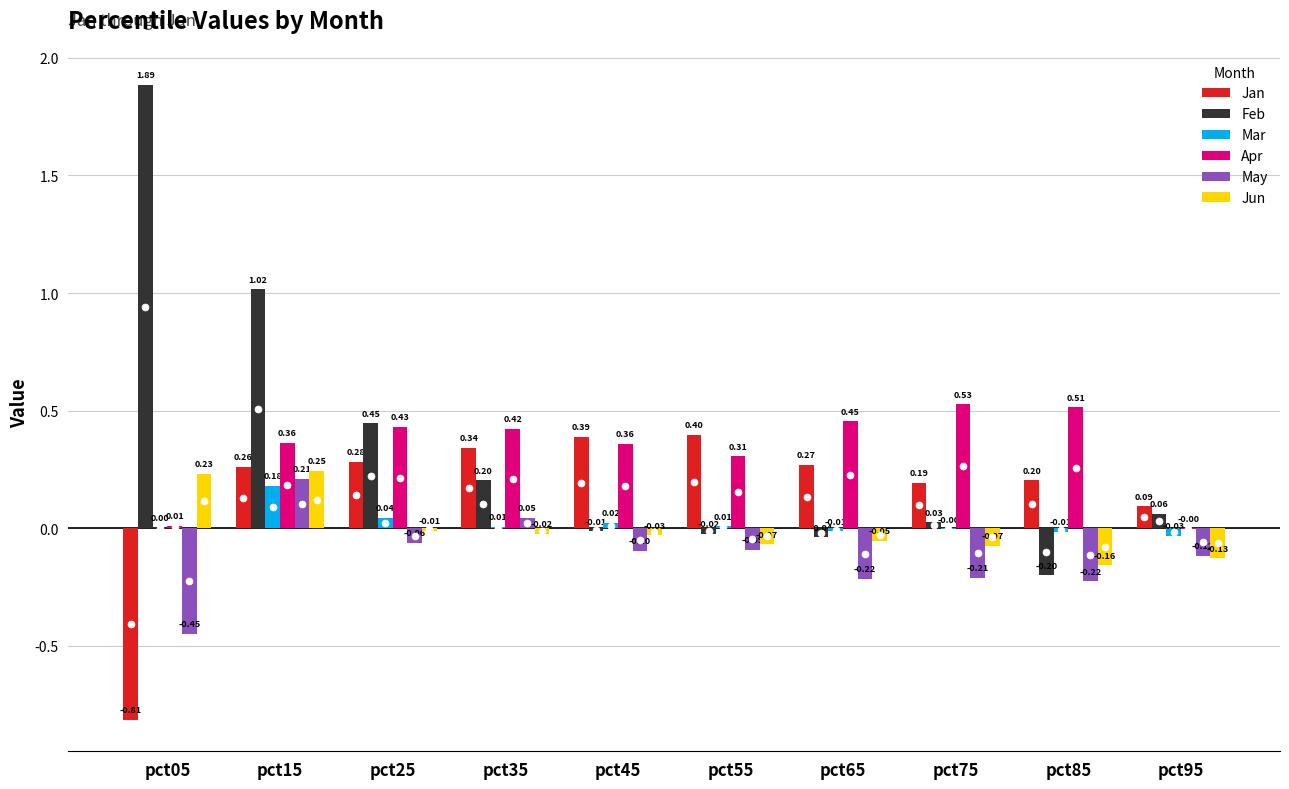

How many data points in May are above 0?

2